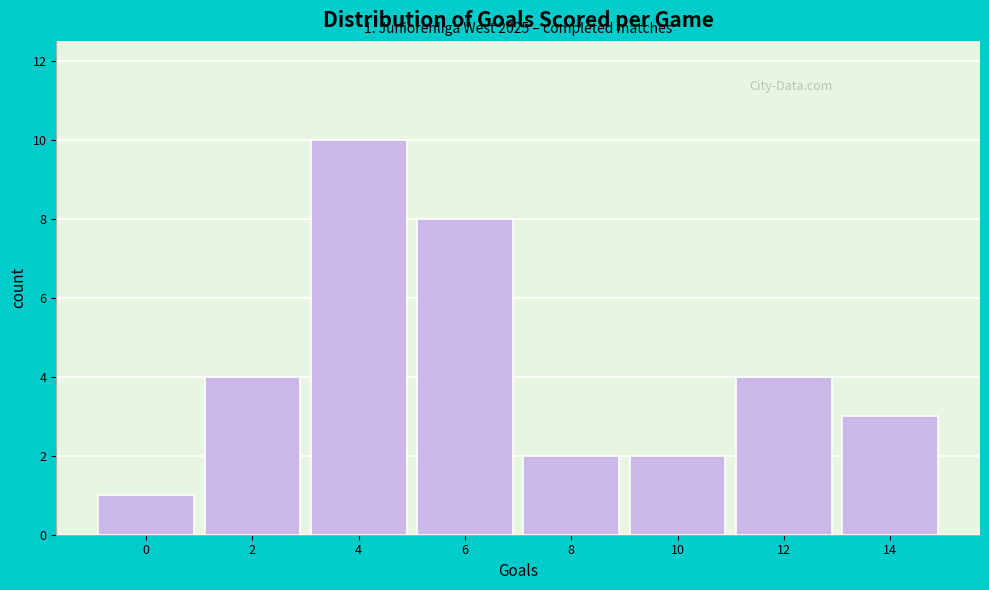

Reading left to right, extract all data points from this chart.

0=1	2=4	4=10	6=8	8=2	10=2	12=4	14=3